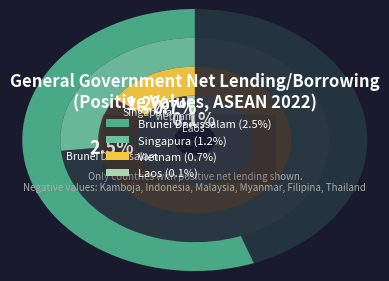

Rank the categories by value from lowest to highest.

Laos, Vietnam, Singapura, Brunei Darussalam